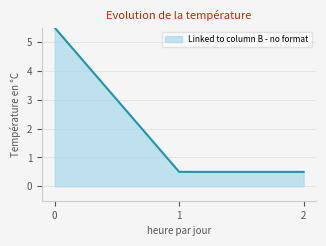

What is the sum of all values?

6.5